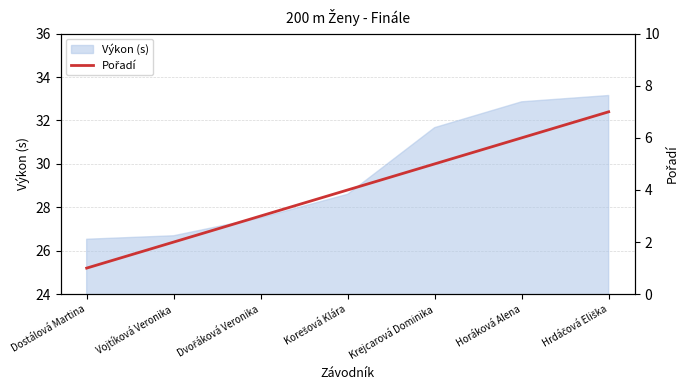

At which category does the chart reach its minimum across all series?

Dostálová Martina